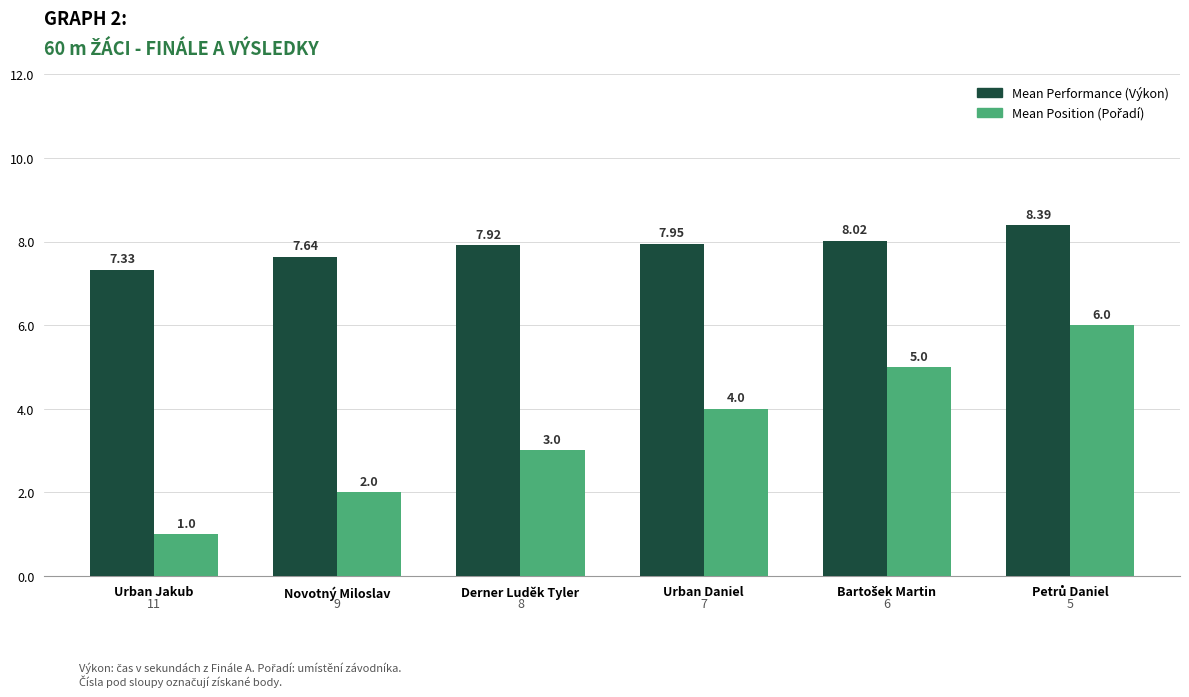

Which category has the lowest value across all series?

Urban Jakub